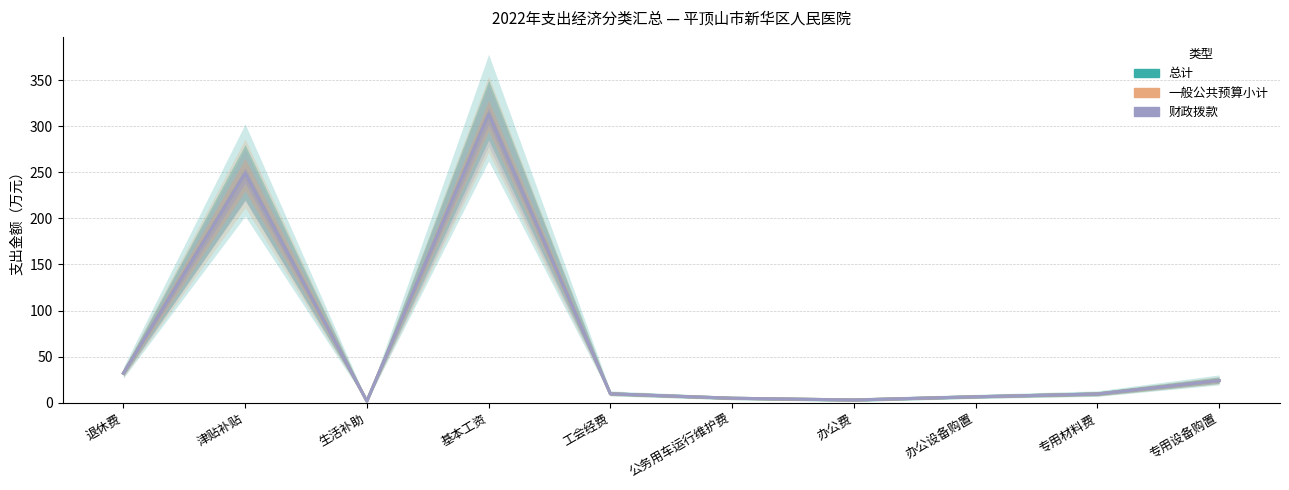

Which category has the highest value across all series?

基本工资